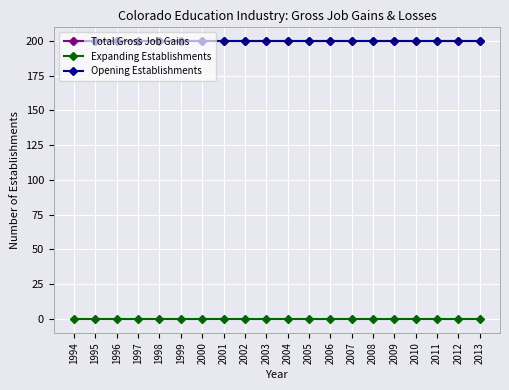

Is this an area chart (filled region under the line)?

No